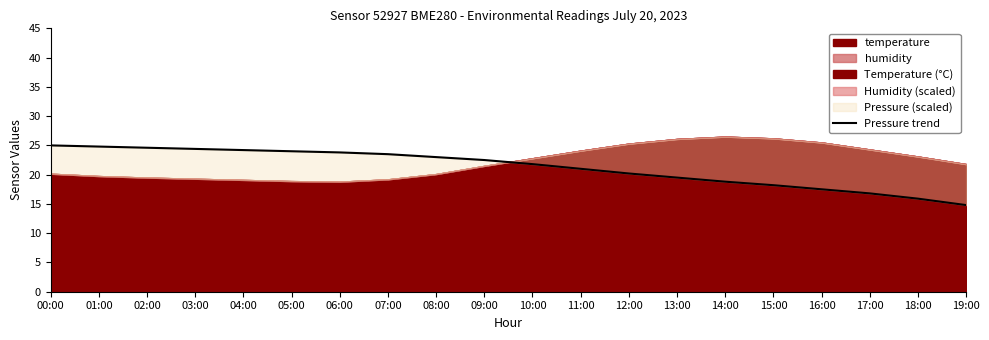

Reading left to right, transcribe all the data shown in this chart.

00:00=25.0	01:00=24.8	02:00=24.6	03:00=24.4	04:00=24.2	05:00=24.0	06:00=23.8	07:00=23.5	08:00=23.0	09:00=22.5	10:00=21.8	11:00=21.0	12:00=20.2	13:00=19.5	14:00=18.8	15:00=18.2	16:00=17.5	17:00=16.8	18:00=15.9	19:00=14.8